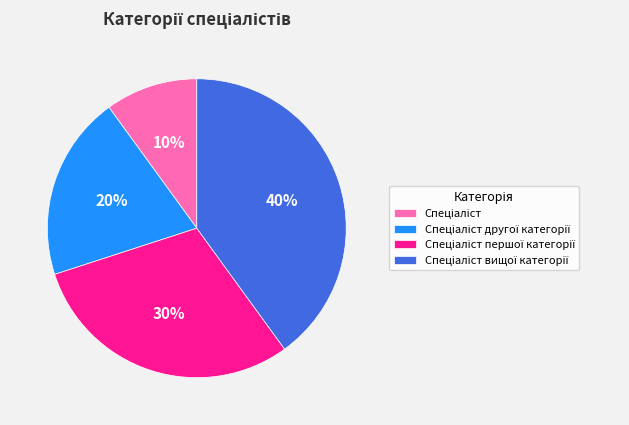

Is there a majority slice in this chart?

No